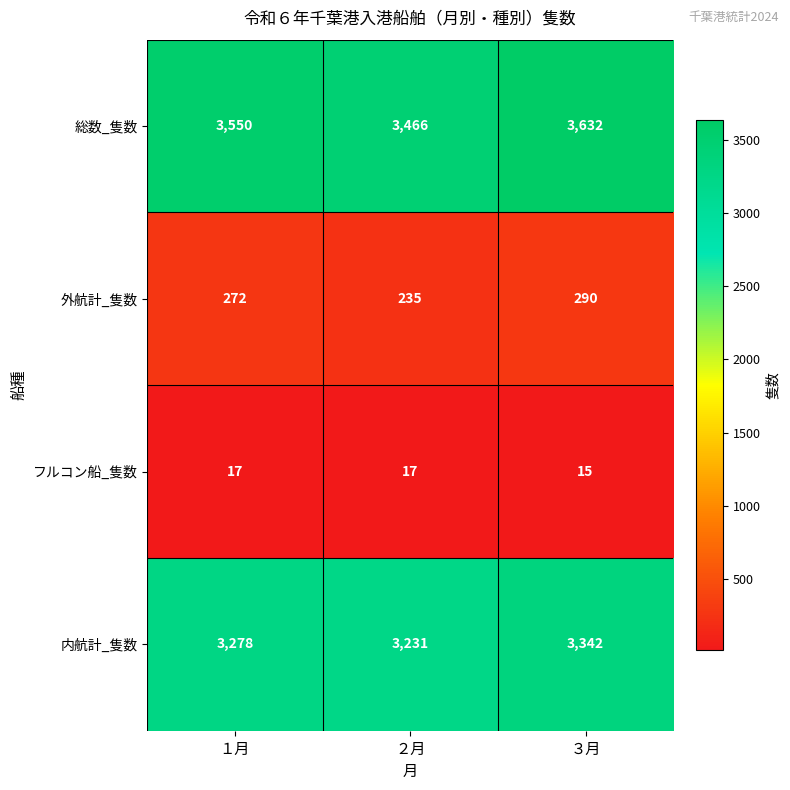

Rank the series at １月 from lowest to highest value.

フルコン船_隻数, 外航計_隻数, 内航計_隻数, 総数_隻数